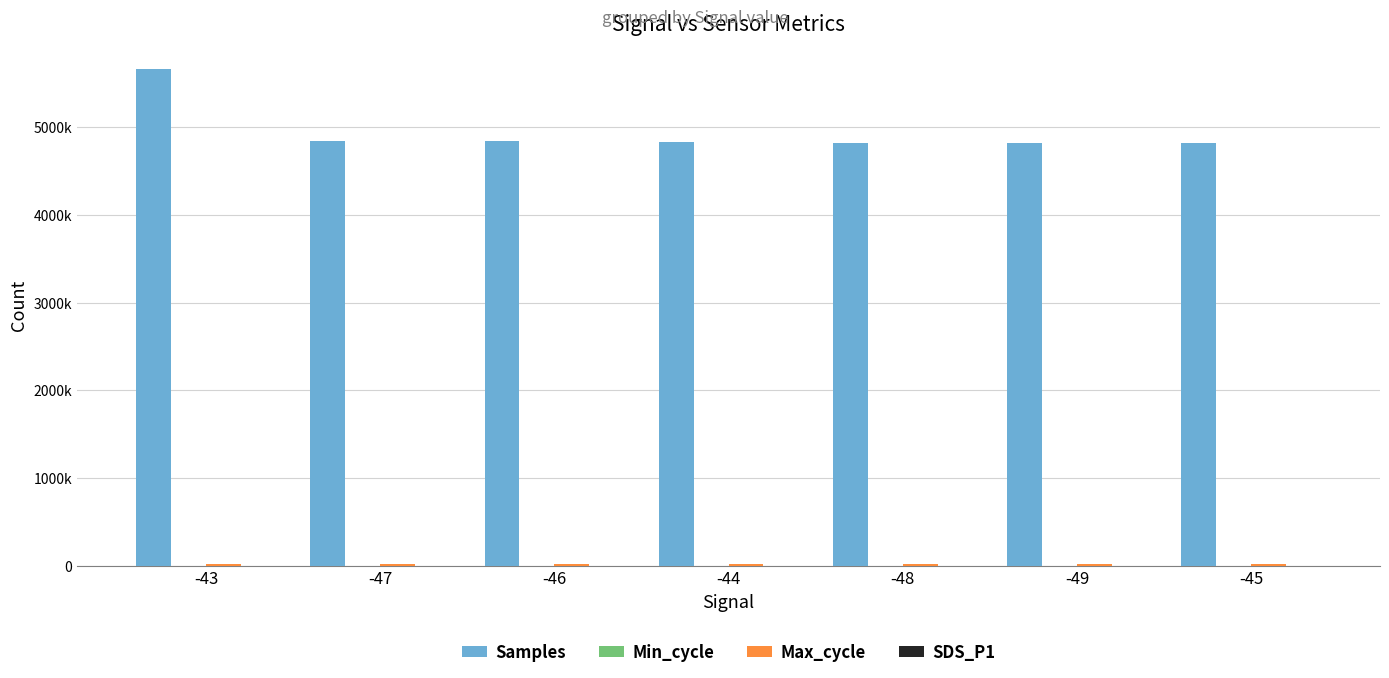

What is the spread (max minus min) of values at -48?

4822588.8